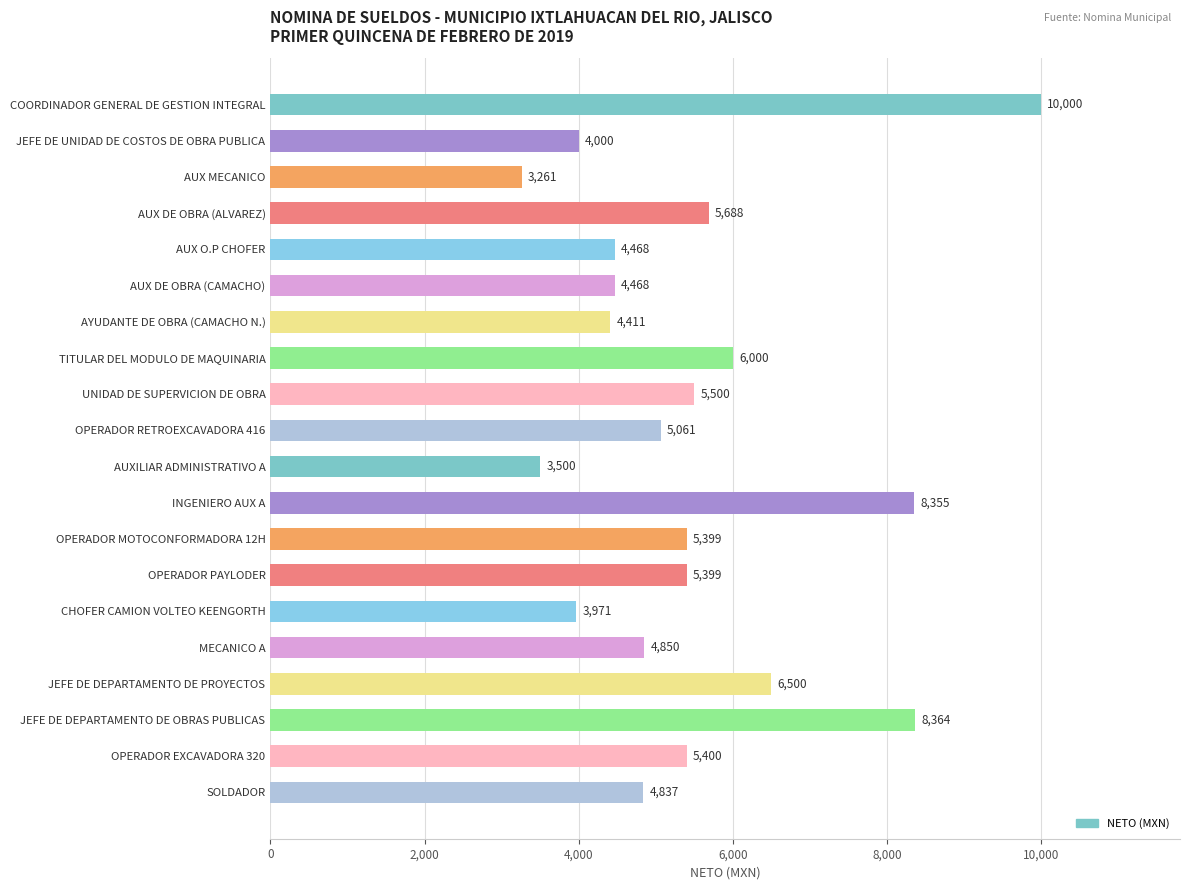

Count the number of data series in this chart.

1